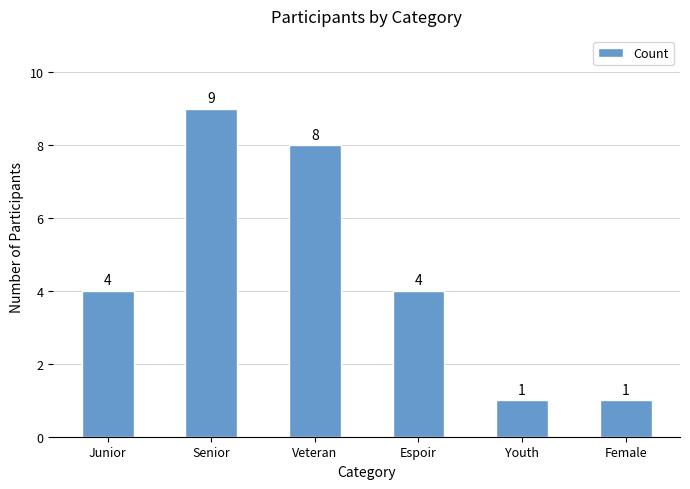

Which label corresponds to the largest value in the chart?

Senior